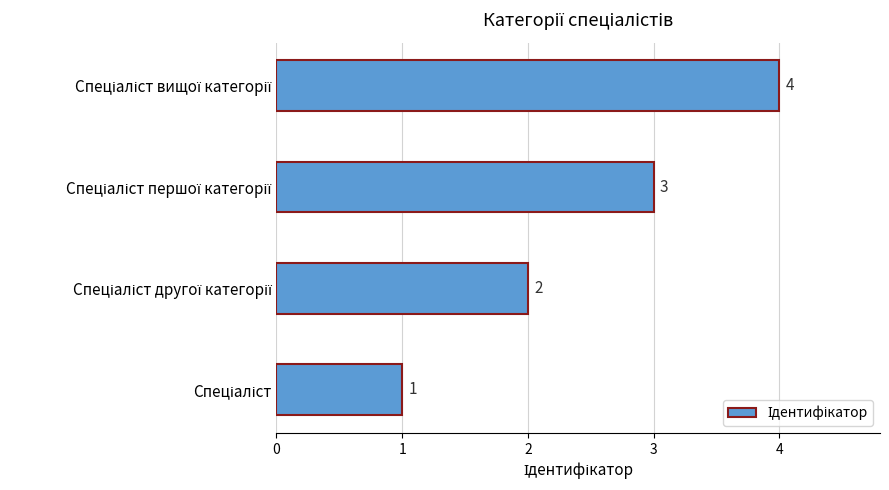

How many data points does each series have?

4